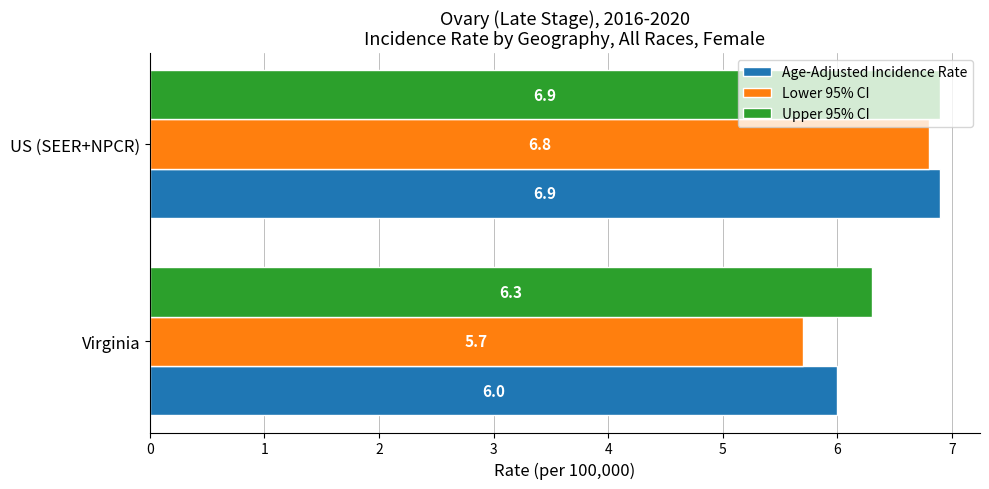

What is the maximum value for Lower 95% CI?

6.8